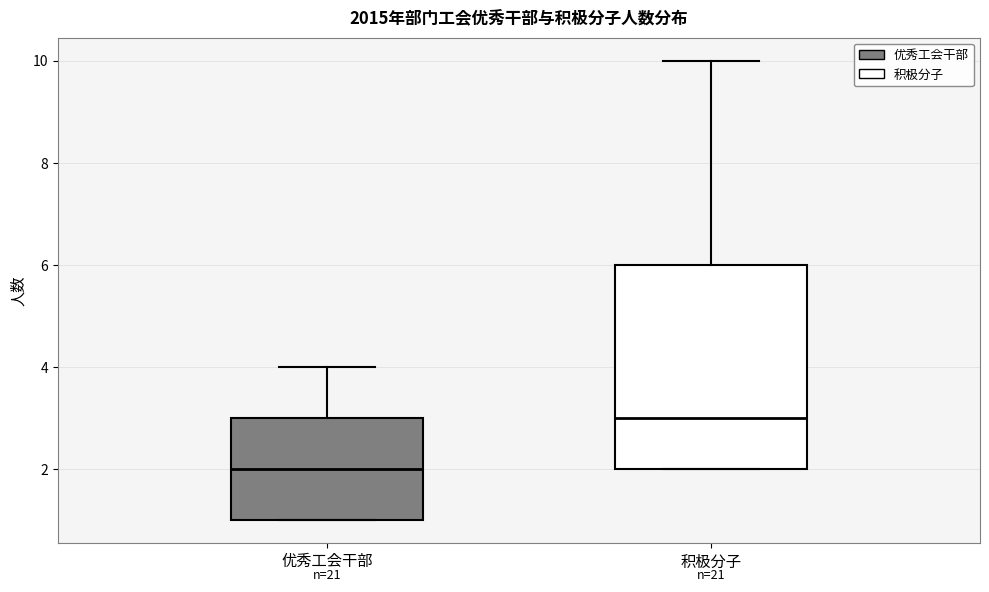

Reading left to right, read every box against the y-axis: the position of its median line, the range the box covers, and the ends of its whiskers. The values are not printed on the chart, so give them approximately, as read against the axis.

优秀工会干部: median 2, box 1 to 3, whiskers 1 to 4
积极分子: median 3, box 2 to 6, whiskers 2 to 10